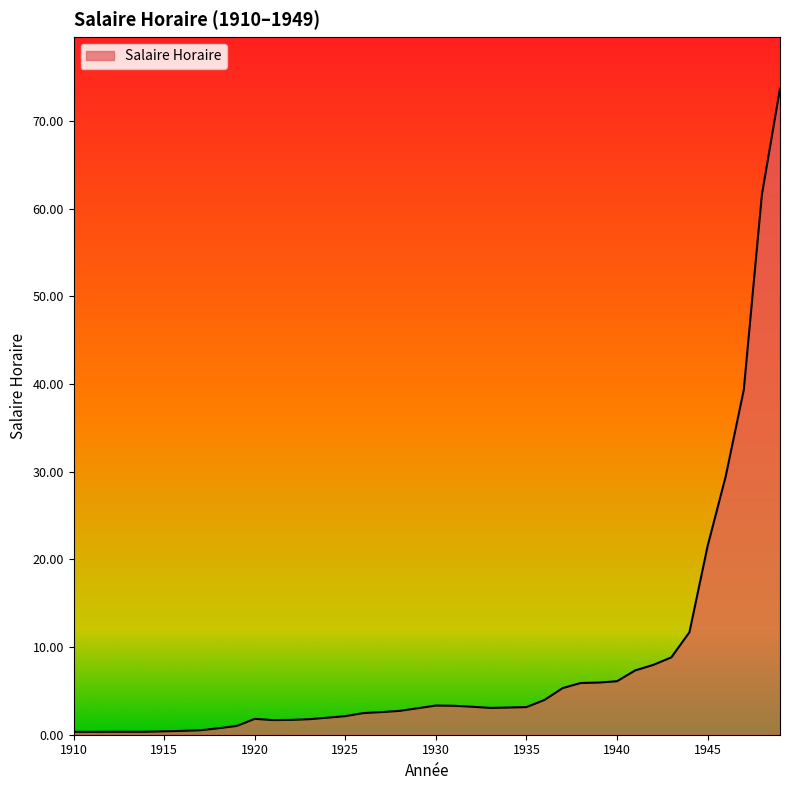

How many lines are shown in the chart?

1